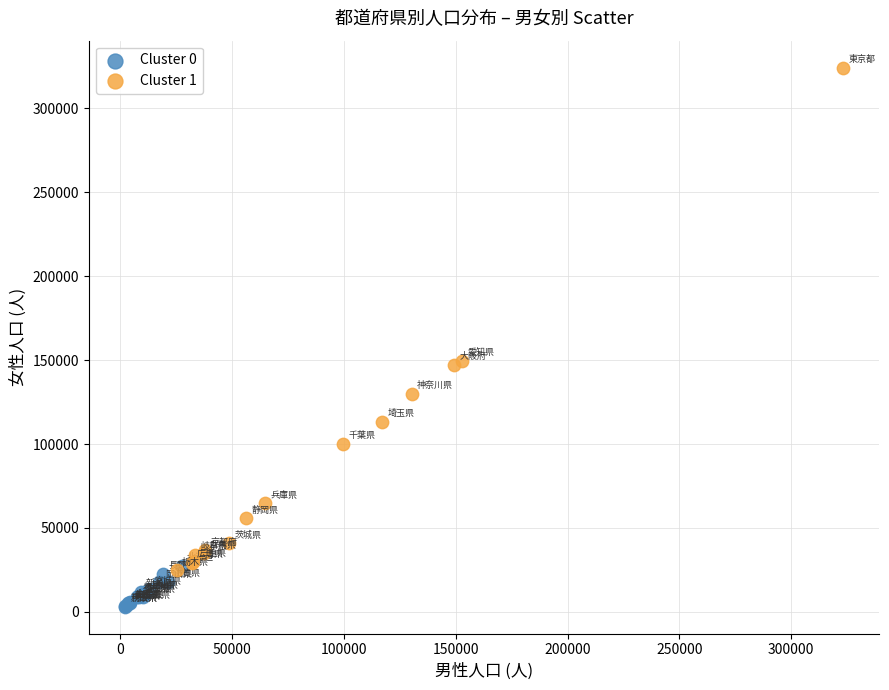

Which series contains the highest Y value?

Cluster 1